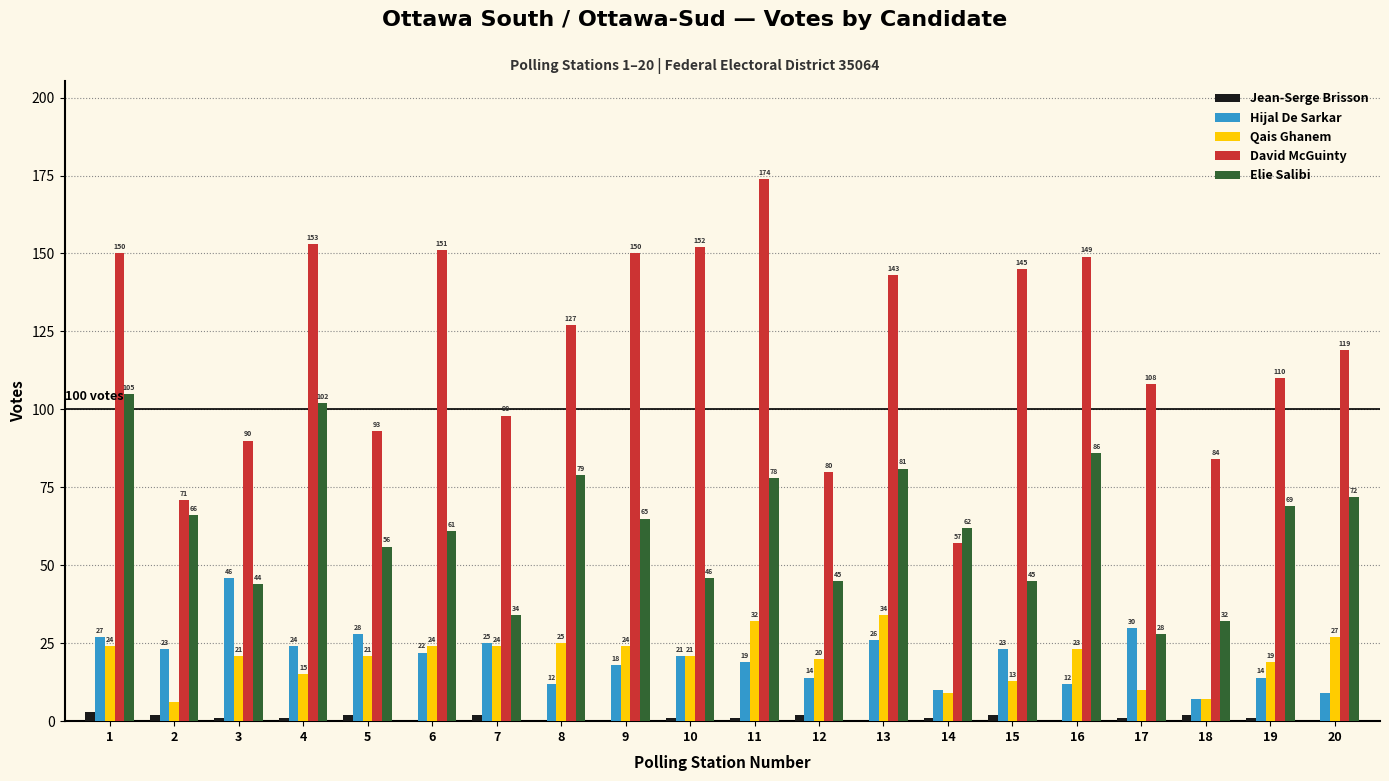

Reading right to left, what are all the values shown in this chart?

Jean-Serge Brisson: 20=0	19=1	18=2	17=1	16=0	15=2	14=1	13=0	12=2	11=1	10=1	9=0	8=0	7=2	6=0	5=2	4=1	3=1	2=2	1=3
Hijal De Sarkar: 20=9	19=14	18=7	17=30	16=12	15=23	14=10	13=26	12=14	11=19	10=21	9=18	8=12	7=25	6=22	5=28	4=24	3=46	2=23	1=27
Qais Ghanem: 20=27	19=19	18=7	17=10	16=23	15=13	14=9	13=34	12=20	11=32	10=21	9=24	8=25	7=24	6=24	5=21	4=15	3=21	2=6	1=24
David McGuinty: 20=119	19=110	18=84	17=108	16=149	15=145	14=57	13=143	12=80	11=174	10=152	9=150	8=127	7=98	6=151	5=93	4=153	3=90	2=71	1=150
Elie Salibi: 20=72	19=69	18=32	17=28	16=86	15=45	14=62	13=81	12=45	11=78	10=46	9=65	8=79	7=34	6=61	5=56	4=102	3=44	2=66	1=105